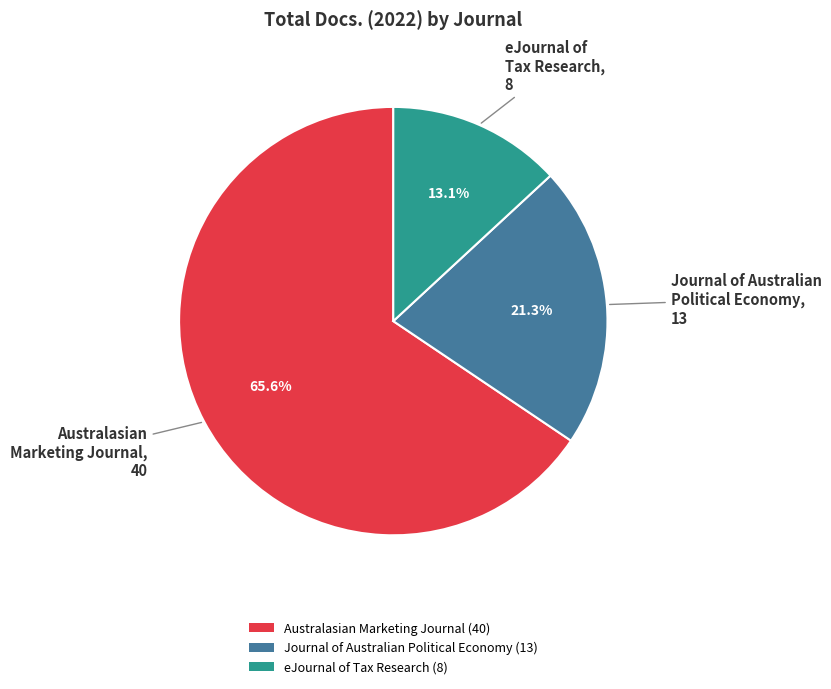

How many segments does this pie chart have?

3